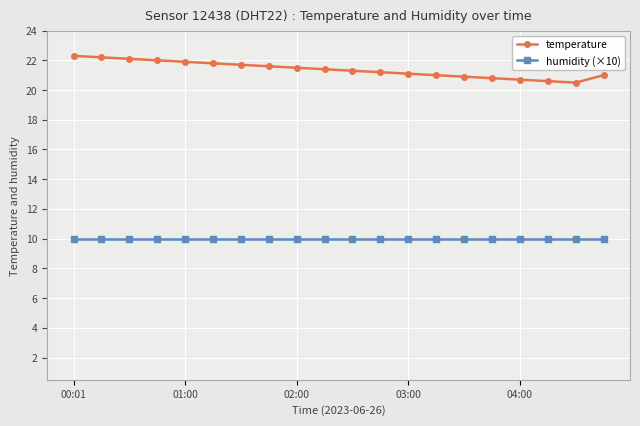

Which series has the largest total across all categories?

temperature